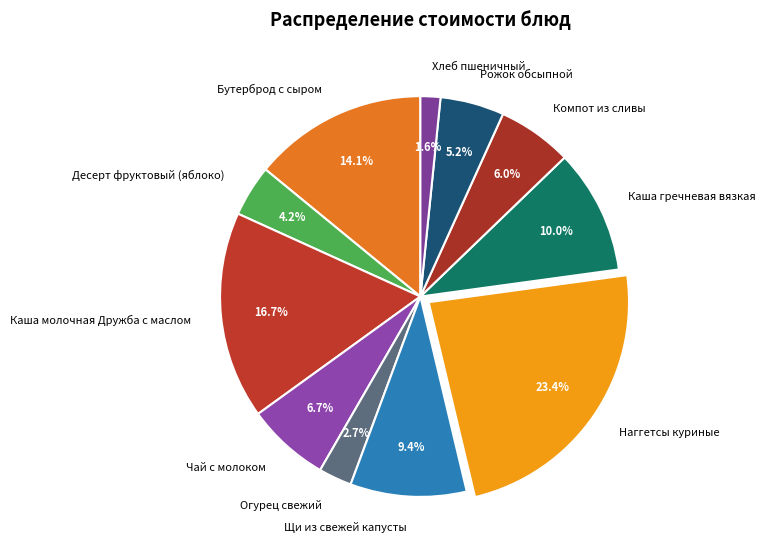

Does any single category account for the majority?

No